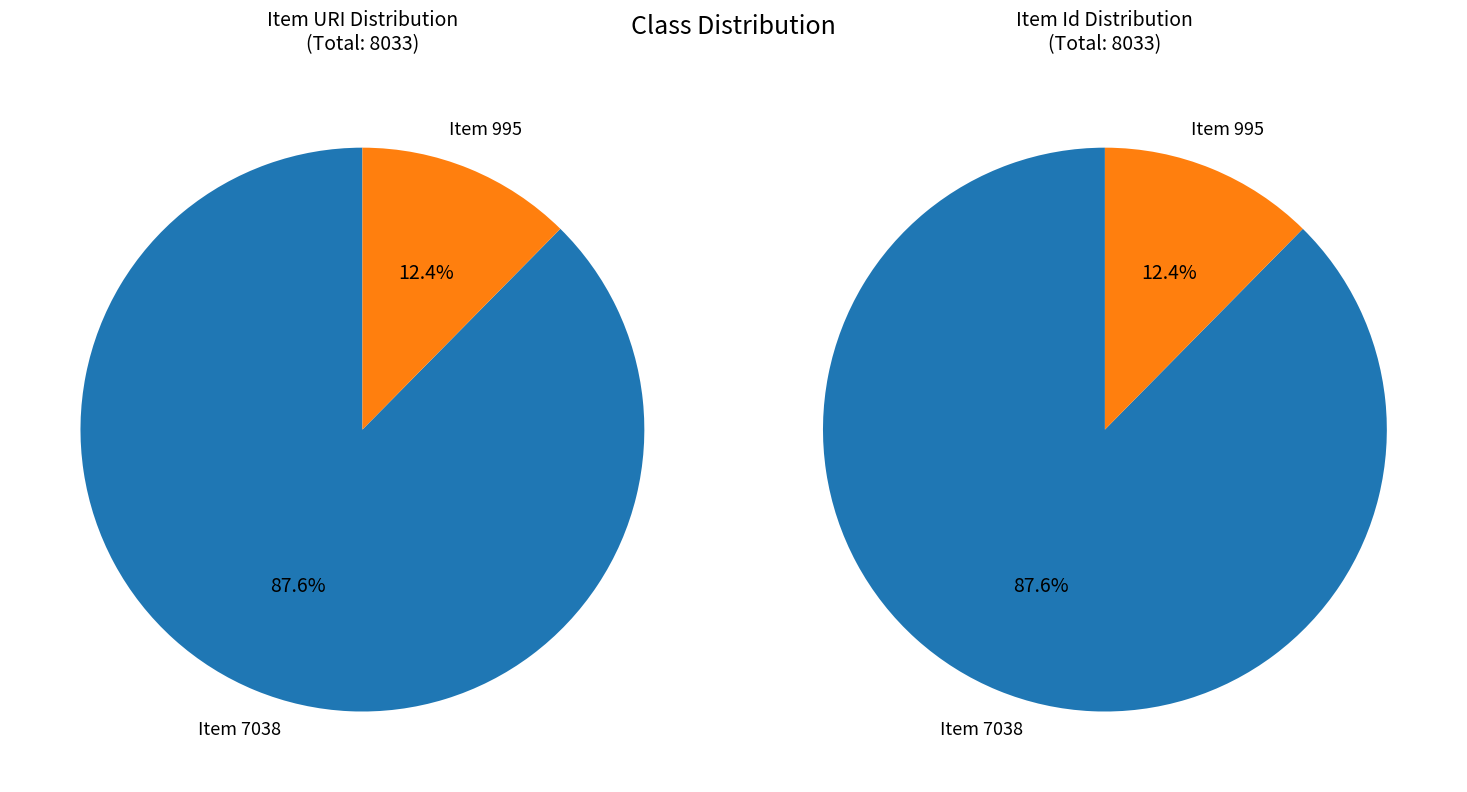

To the nearest percent, what is the difference between the largest and smallest slice percentages?

75%